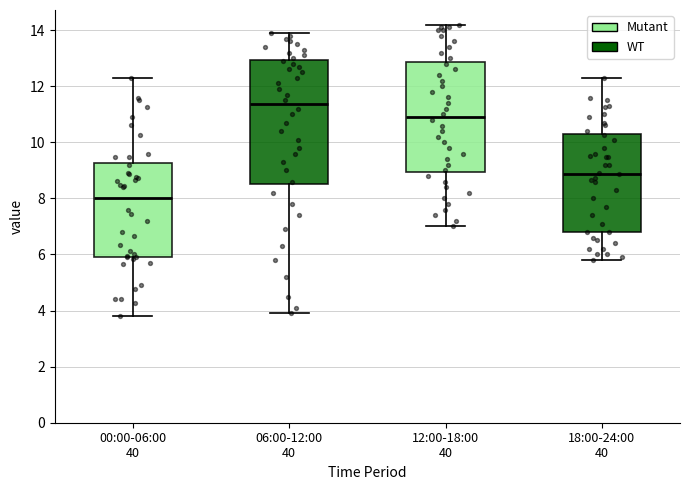

Which box's median line is the highest?

06:00-12:00 40